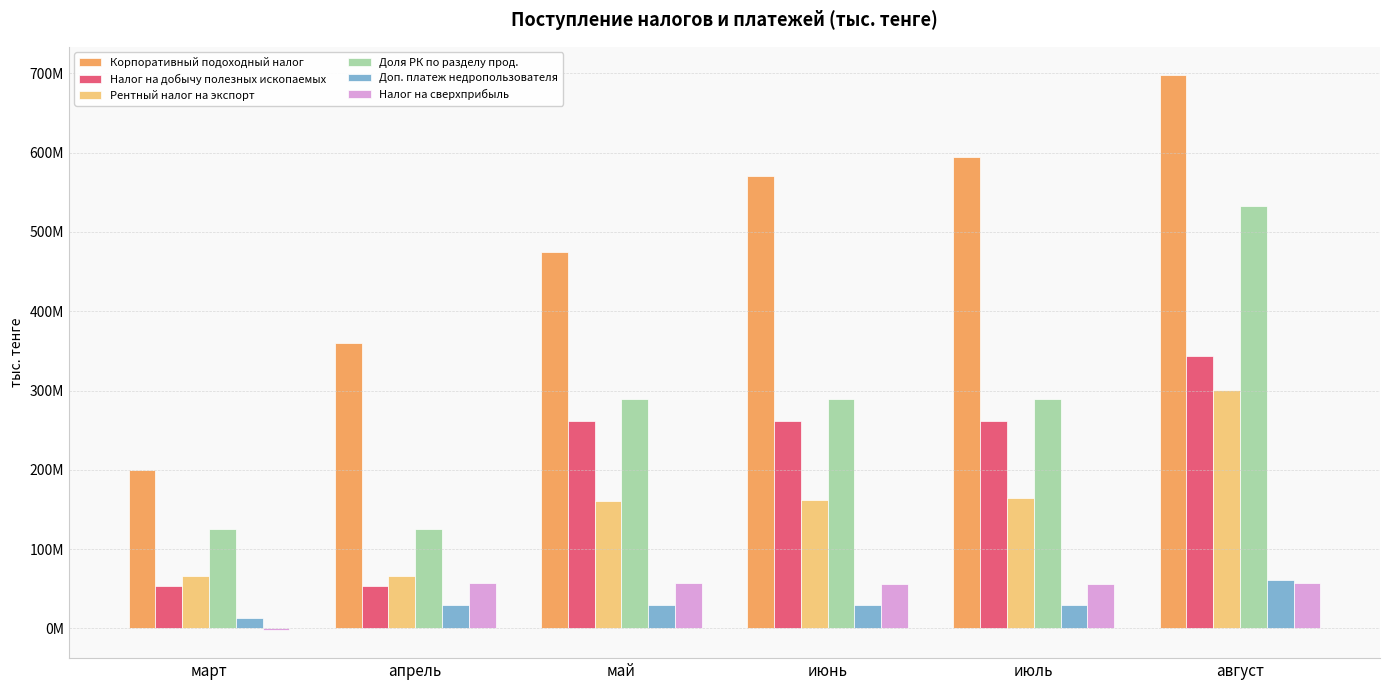

Are the bars grouped side by side (vs. stacked)?

Yes